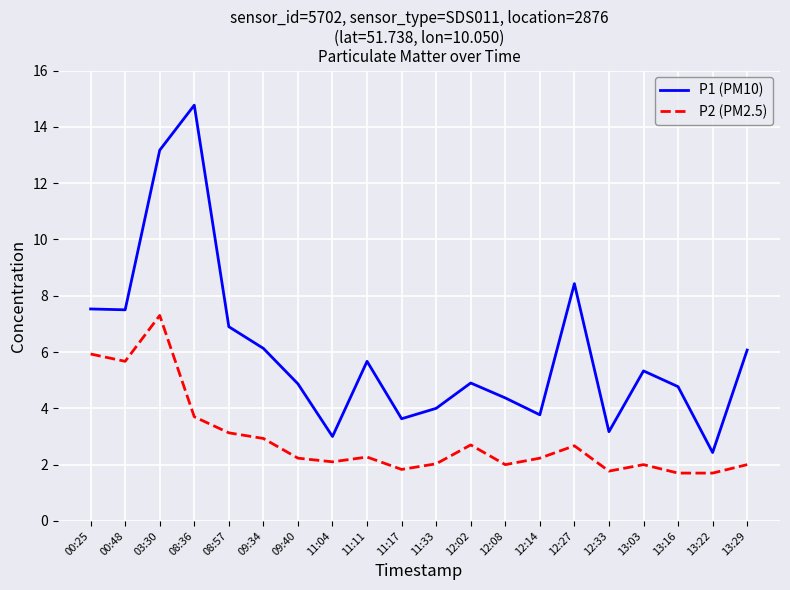

What is the highest value of the P1 (PM10) series?

14.8